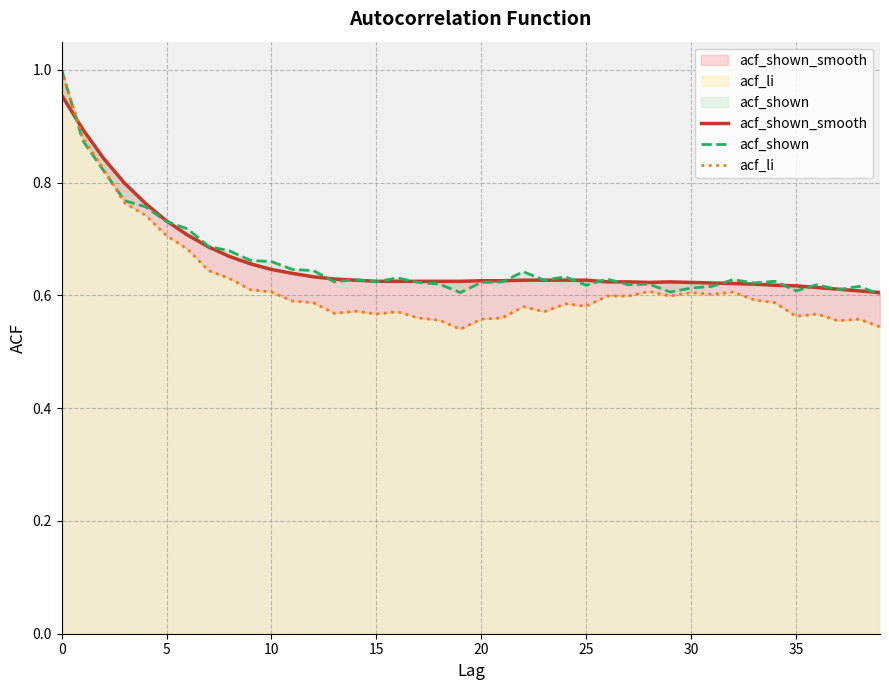

At which category does the chart reach its minimum across all series?

19